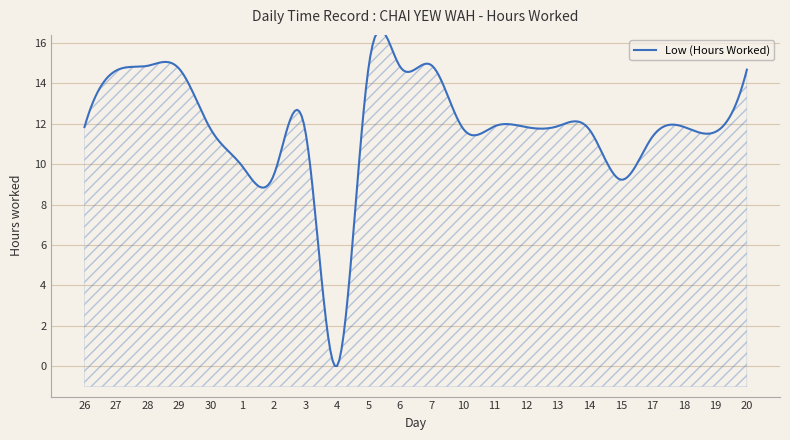

True or false: the data has more than 0 interior local peaks.

True